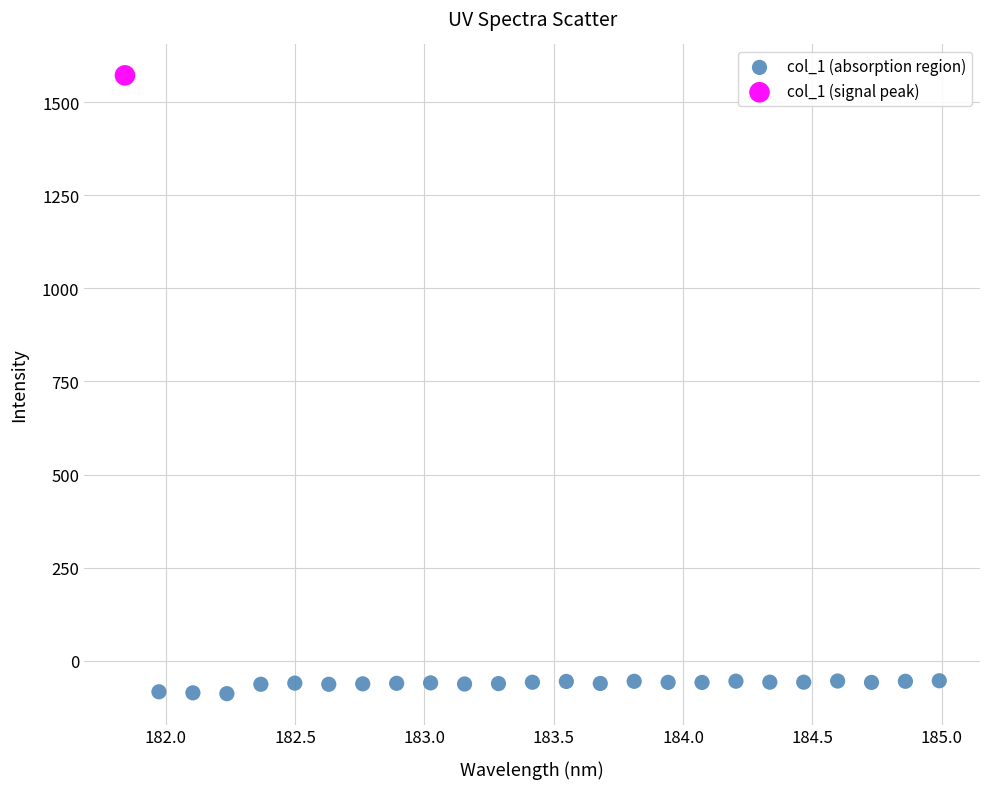

What are all the series names shown in the legend?

col_1 (absorption region), col_1 (signal peak)